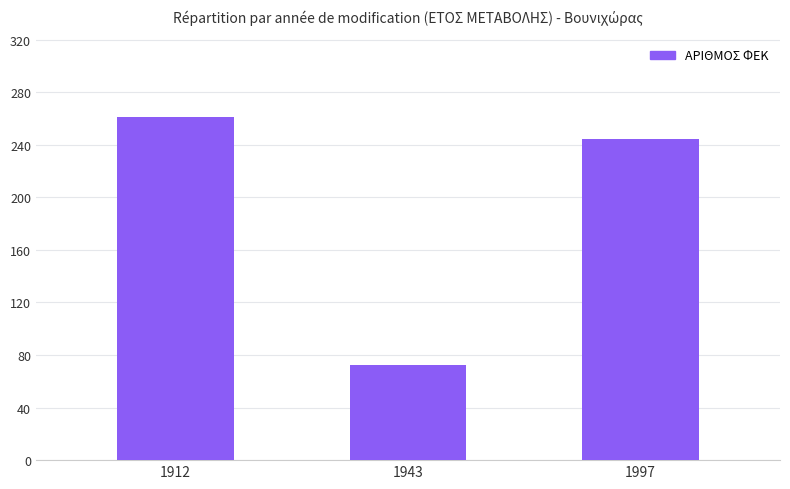

Count the number of categories in the chart.

3